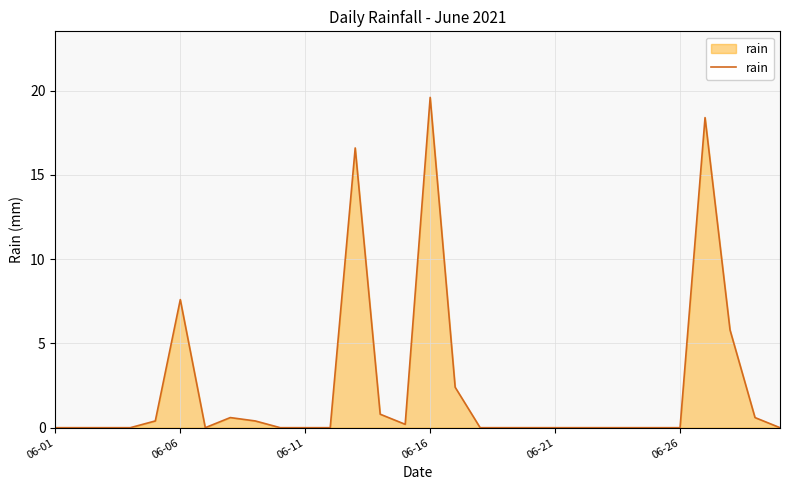

What is the maximum value shown in the chart?

19.6